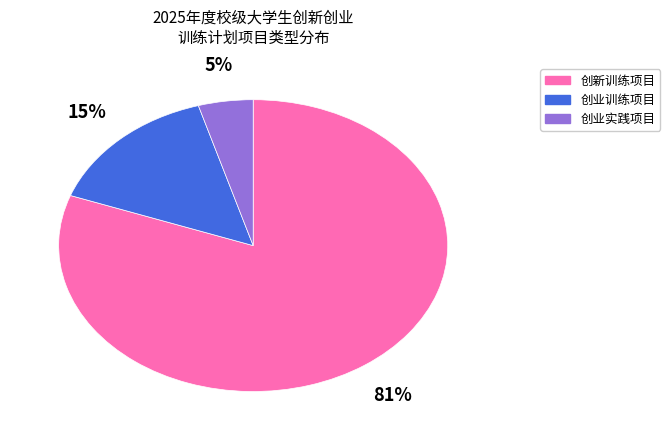

To the nearest percent, what is the average slice percentage?

33%